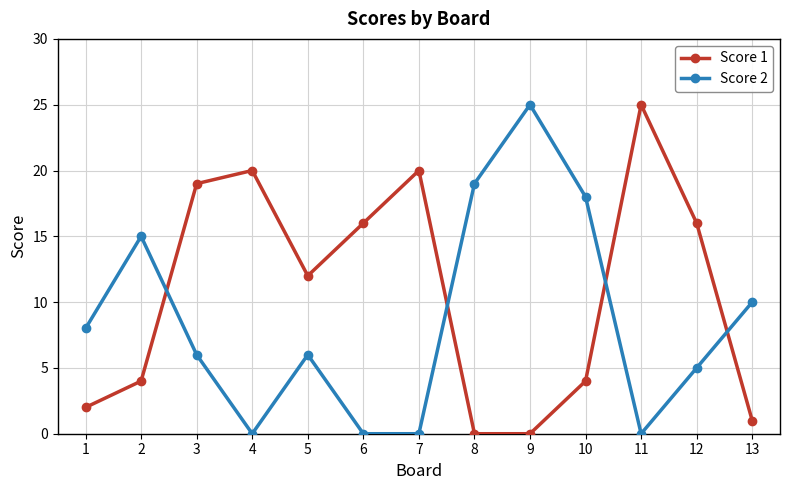

Where is the first local minimum for Score 1?

5